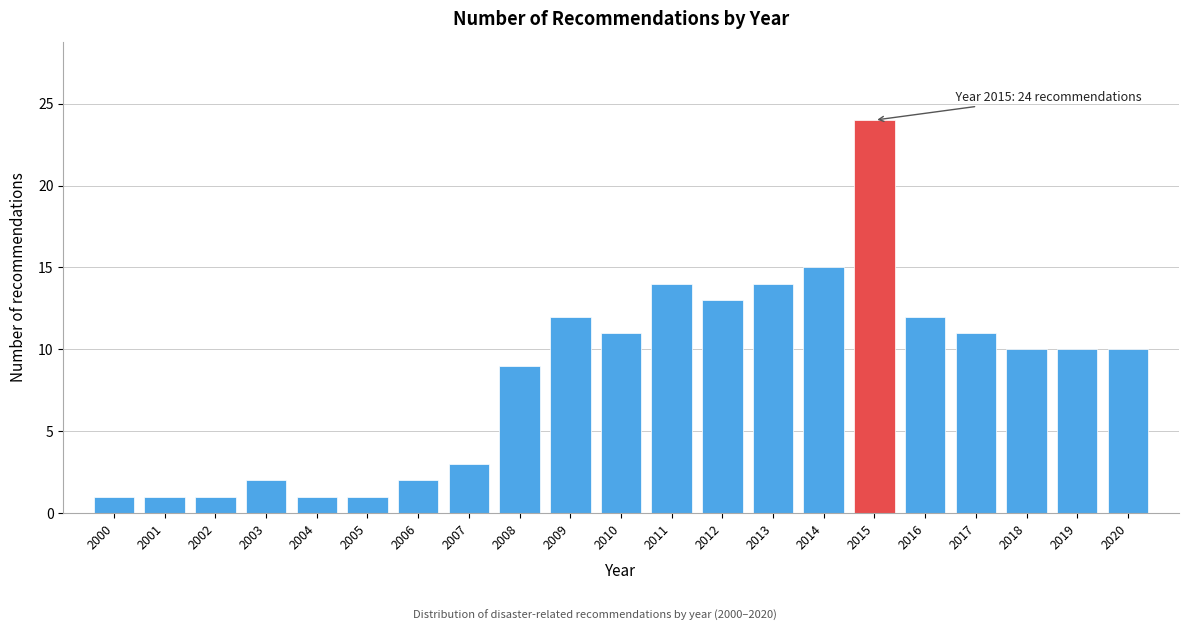

Reading left to right, transcribe all the data shown in this chart.

2000=1	2001=1	2002=1	2003=2	2004=1	2005=1	2006=2	2007=3	2008=9	2009=12	2010=11	2011=14	2012=13	2013=14	2014=15	2015=24	2016=12	2017=11	2018=10	2019=10	2020=10